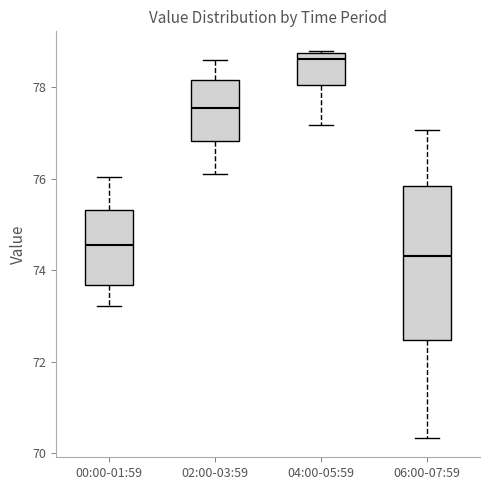

Which box's median line is the highest?

04:00-05:59